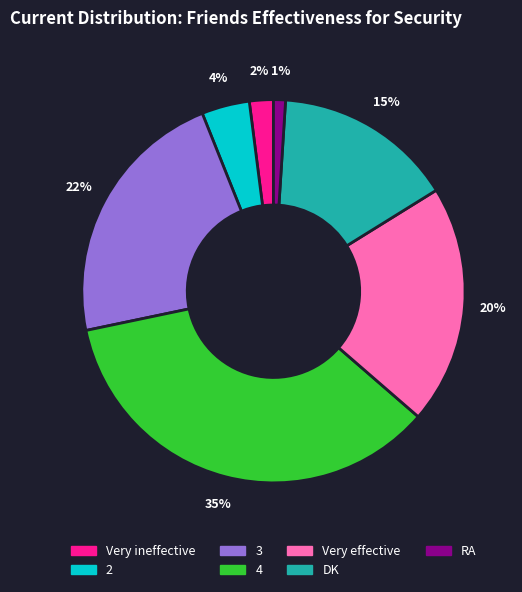

Is there any slice that represents more than half of the pie?

No